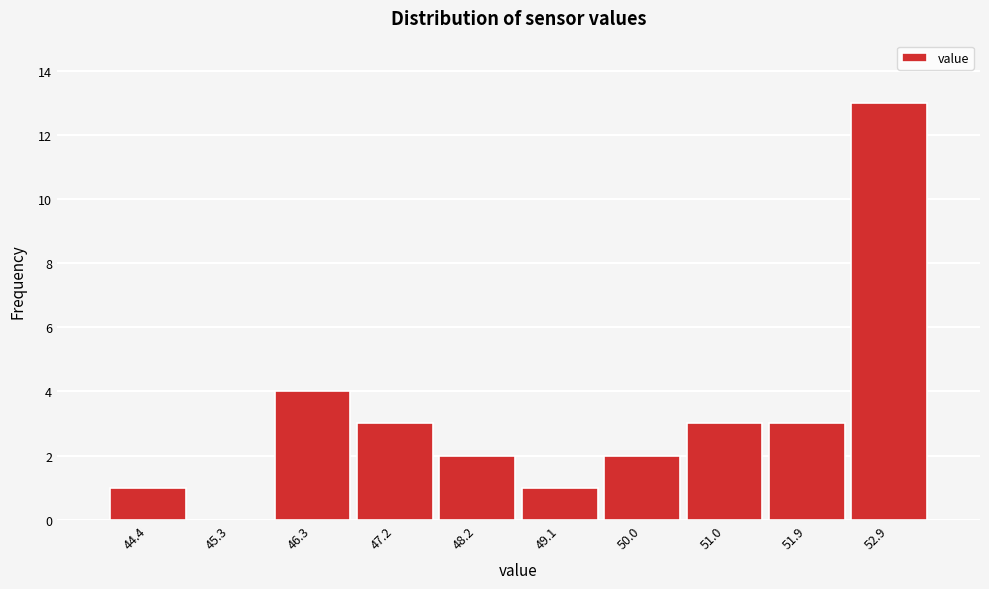

Reading left to right, what are all the values shown in this chart?

44.4=1	45.3=0	46.3=4	47.2=3	48.2=2	49.1=1	50.0=2	51.0=3	51.9=3	52.9=13